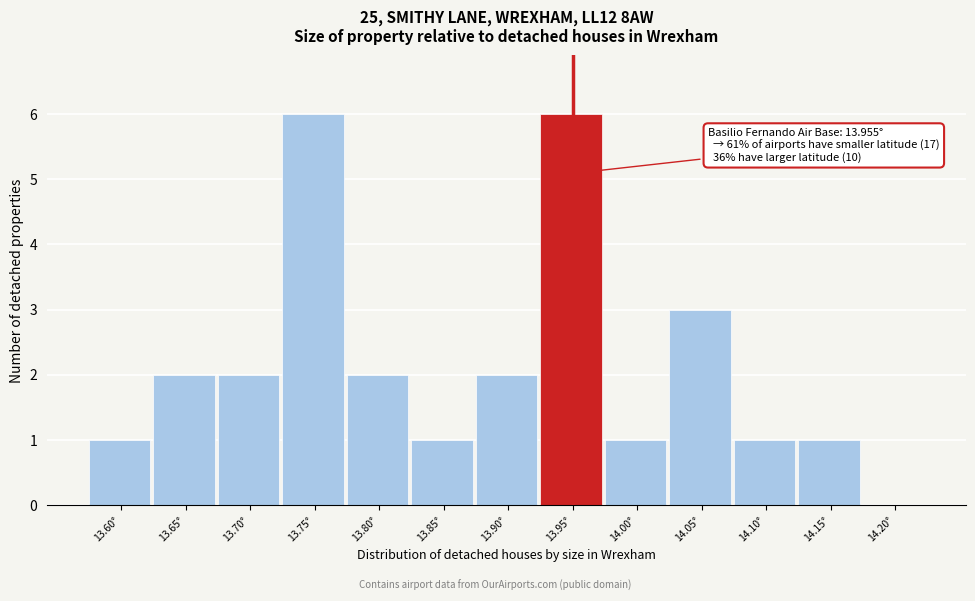

Reading left to right, list all the values displayed in this chart.

13.60°=1	13.65°=2	13.70°=2	13.75°=6	13.80°=2	13.85°=1	13.90°=2	13.95°=6	14.00°=1	14.05°=3	14.10°=1	14.15°=1	14.20°=0